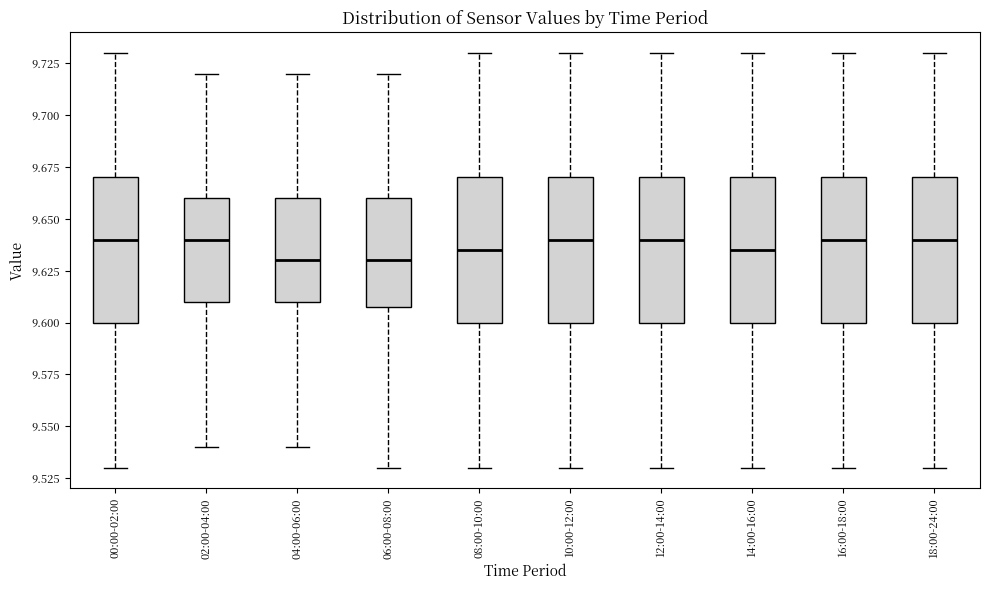

Reading left to right, read every box against the y-axis: the position of its median line, the range the box covers, and the ends of its whiskers. The values are not printed on the chart, so give them approximately, as read against the axis.

00:00-02:00: median 9.640, box 9.600 to 9.670, whiskers 9.530 to 9.730
02:00-04:00: median 9.640, box 9.610 to 9.660, whiskers 9.540 to 9.720
04:00-06:00: median 9.630, box 9.610 to 9.660, whiskers 9.540 to 9.720
06:00-08:00: median 9.630, box 9.610 to 9.660, whiskers 9.530 to 9.720
08:00-10:00: median 9.635, box 9.600 to 9.670, whiskers 9.530 to 9.730
10:00-12:00: median 9.640, box 9.600 to 9.670, whiskers 9.530 to 9.730
12:00-14:00: median 9.640, box 9.600 to 9.670, whiskers 9.530 to 9.730
14:00-16:00: median 9.635, box 9.600 to 9.670, whiskers 9.530 to 9.730
16:00-18:00: median 9.640, box 9.600 to 9.670, whiskers 9.530 to 9.730
18:00-24:00: median 9.640, box 9.600 to 9.670, whiskers 9.530 to 9.730